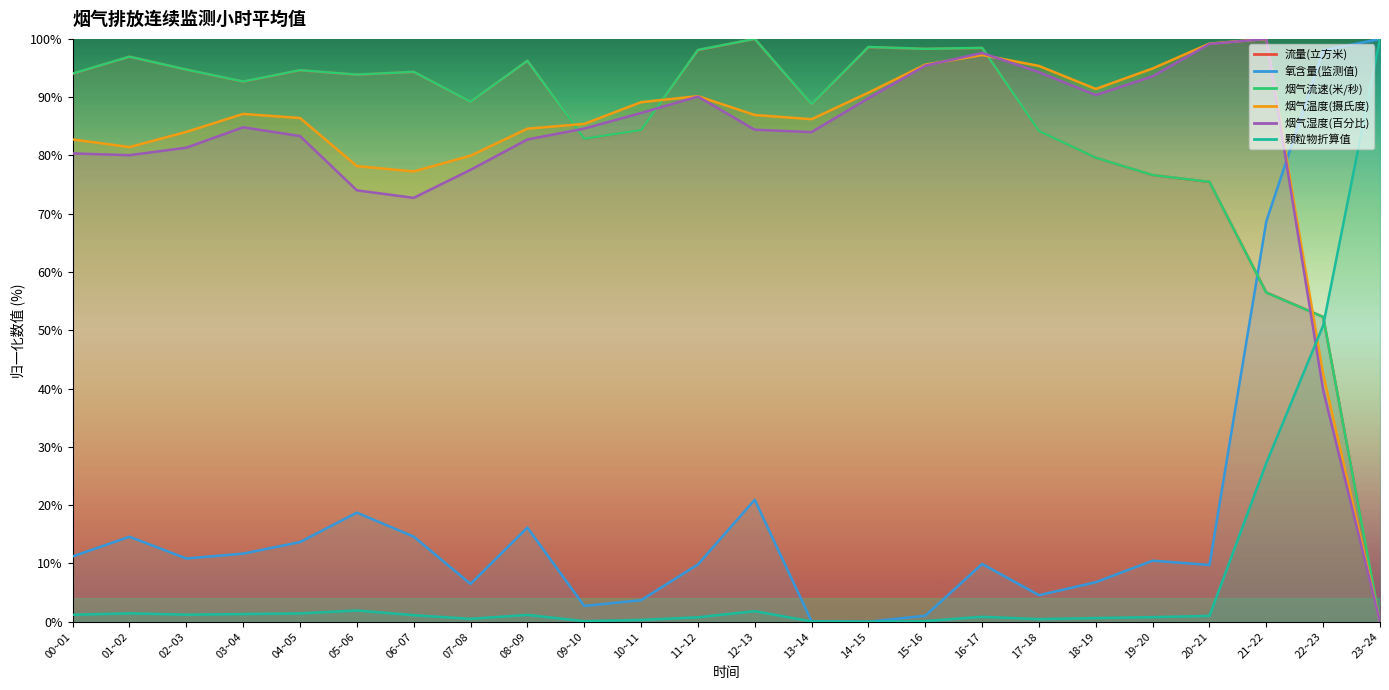

Where do 氧含量(监测值) and 烟气流速(米/秒) first cross each other?

20~21 and 21~22